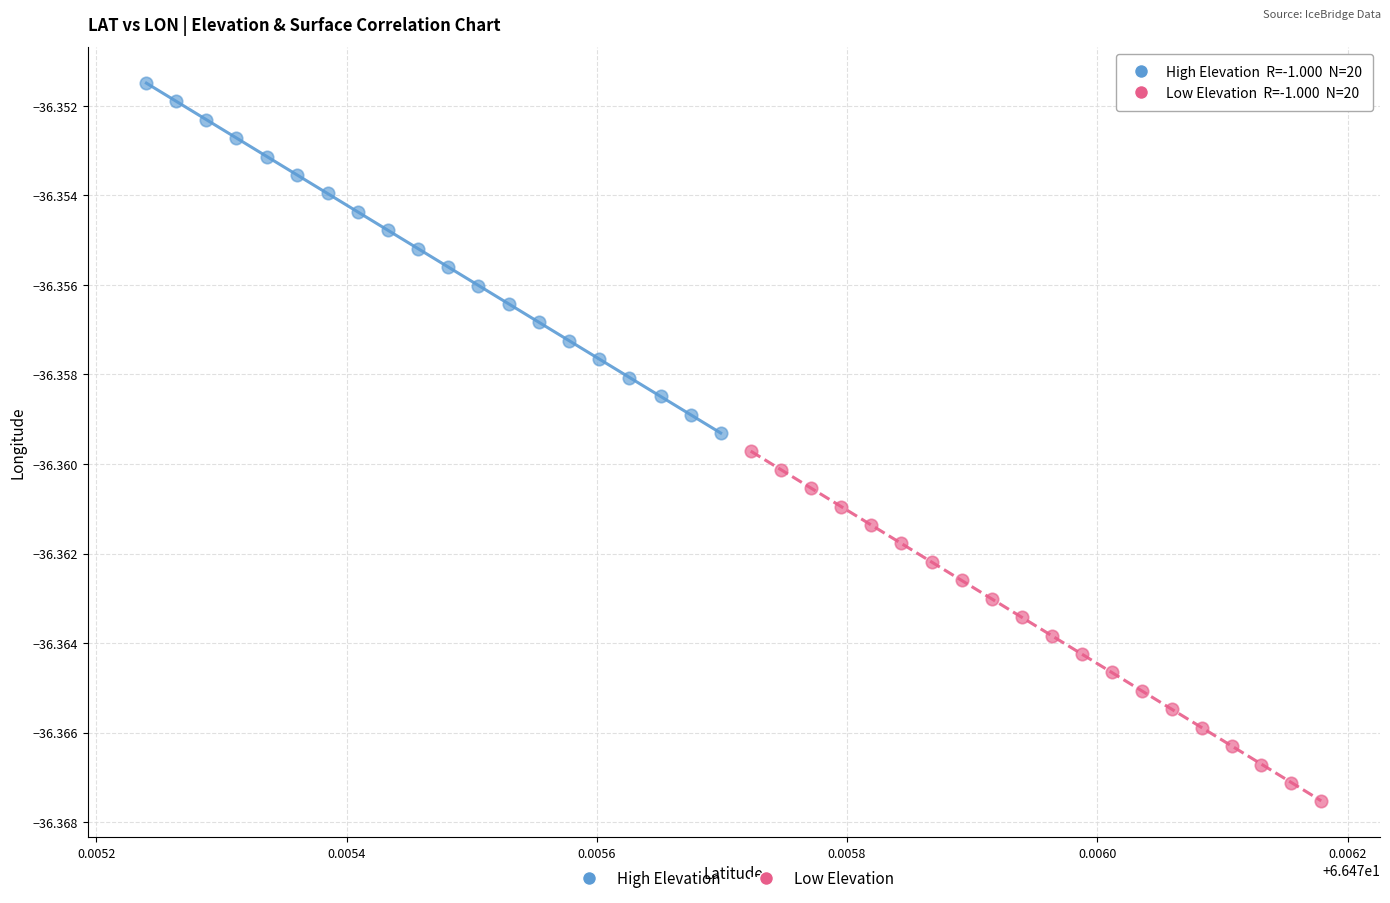

Which series contains the highest Y value?

High Elevation